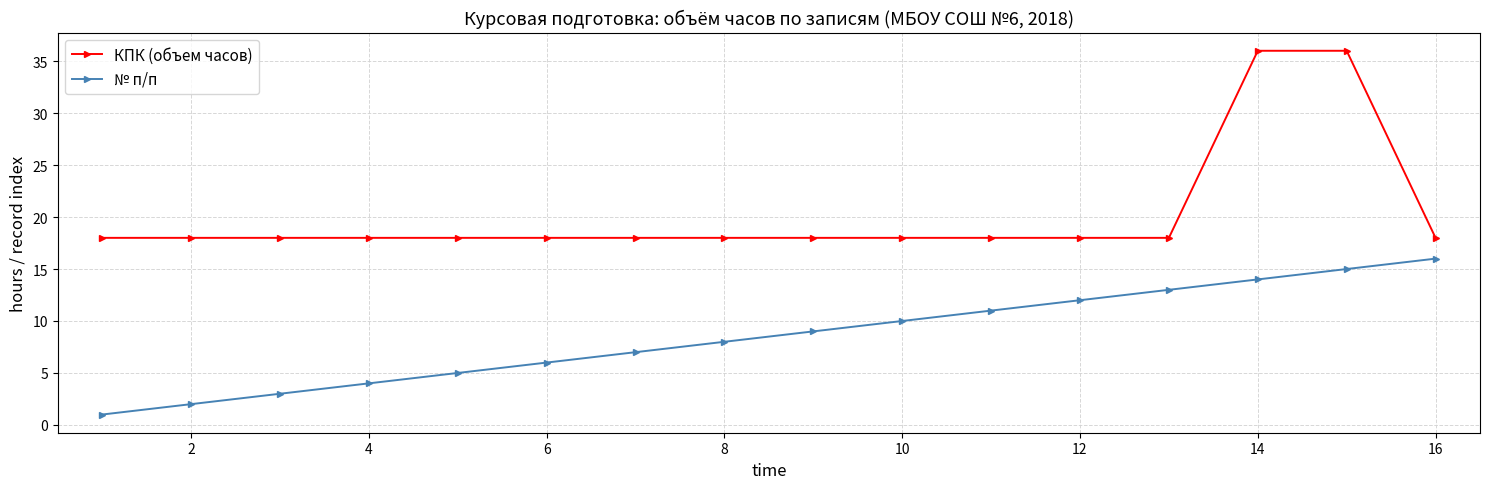

What is the highest value of the № п/п series?

16